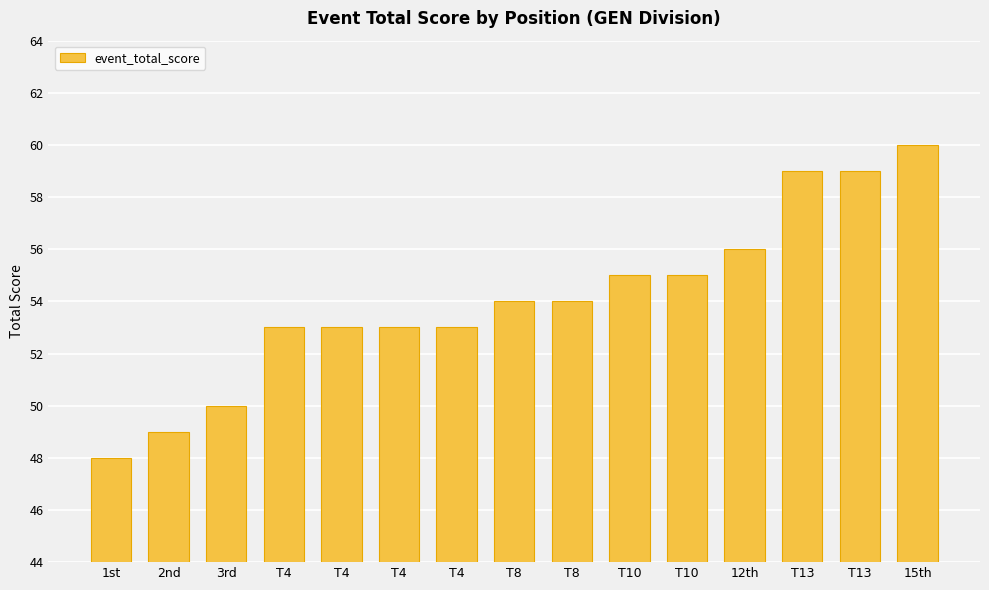

What is the label of the 15th bar from the right?

1st